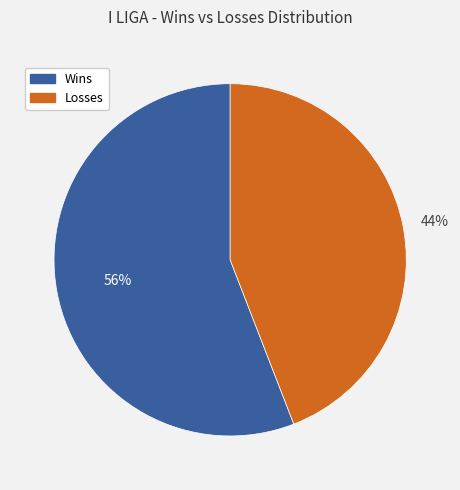

Which category has the biggest portion of the pie?

Wins